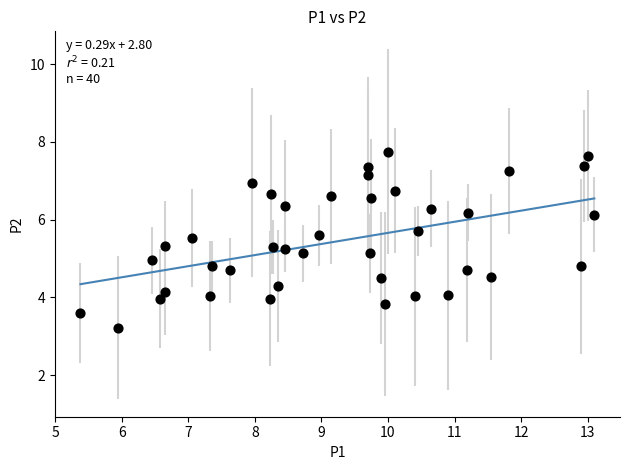

What is the range of X values (max minus min)?

7.7